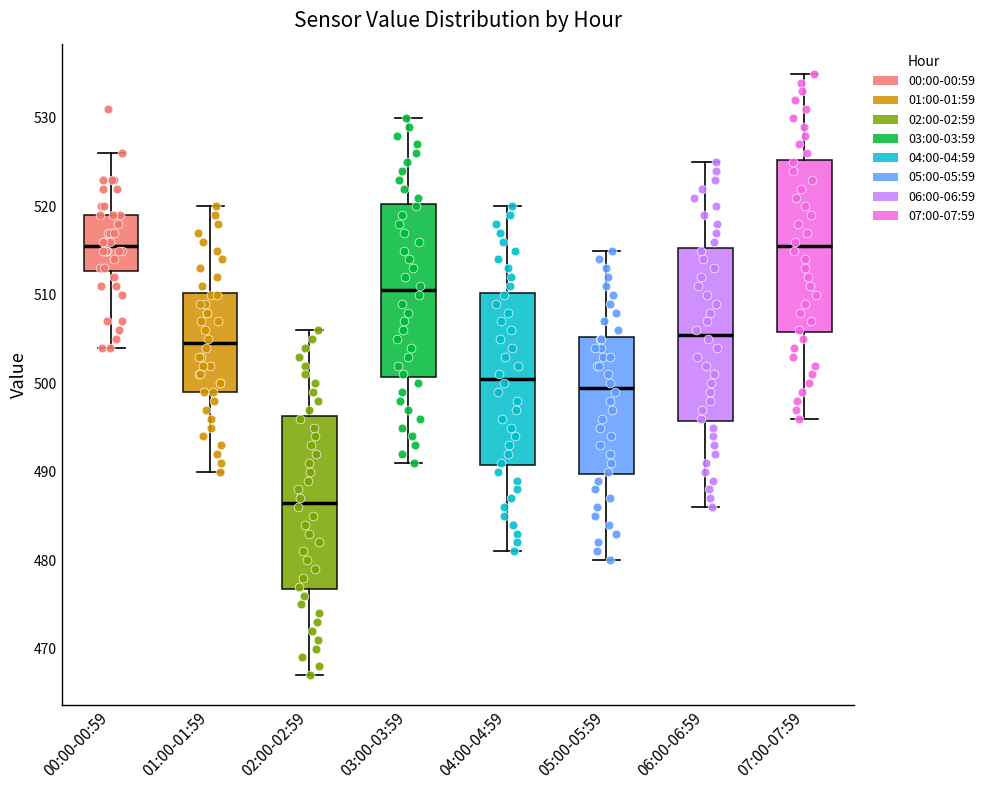

Reading left to right, read every box against the y-axis: the position of its median line, the range the box covers, and the ends of its whiskers. The values are not printed on the chart, so give them approximately, as read against the axis.

00:00-00:59: median 516, box 513 to 519, whiskers 504 to 526
01:00-01:59: median 505, box 499 to 510, whiskers 490 to 520
02:00-02:59: median 487, box 477 to 496, whiskers 467 to 506
03:00-03:59: median 511, box 501 to 520, whiskers 491 to 530
04:00-04:59: median 501, box 491 to 510, whiskers 481 to 520
05:00-05:59: median 500, box 490 to 505, whiskers 480 to 515
06:00-06:59: median 506, box 496 to 515, whiskers 486 to 525
07:00-07:59: median 516, box 506 to 525, whiskers 496 to 535